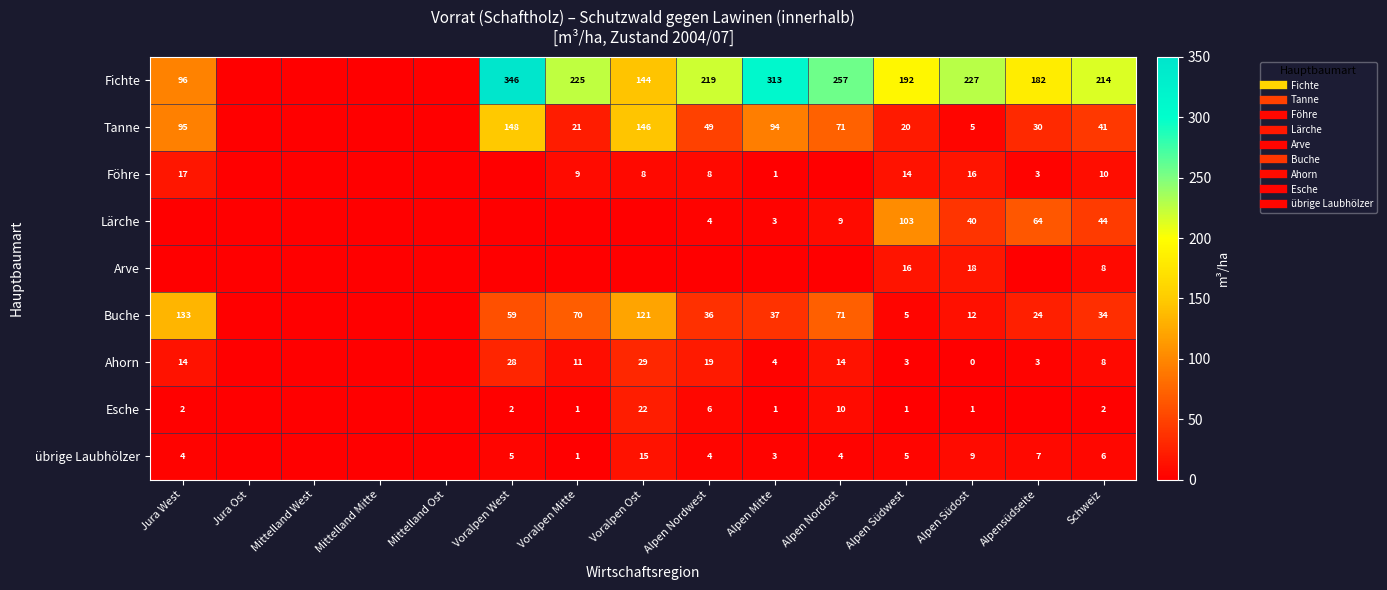

Where is Esche nearest to the value 11?

Alpen Nordost